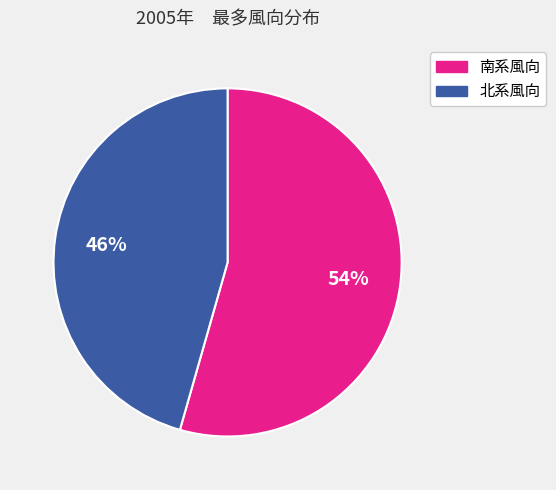

To the nearest percent, what is the average slice percentage?

50%